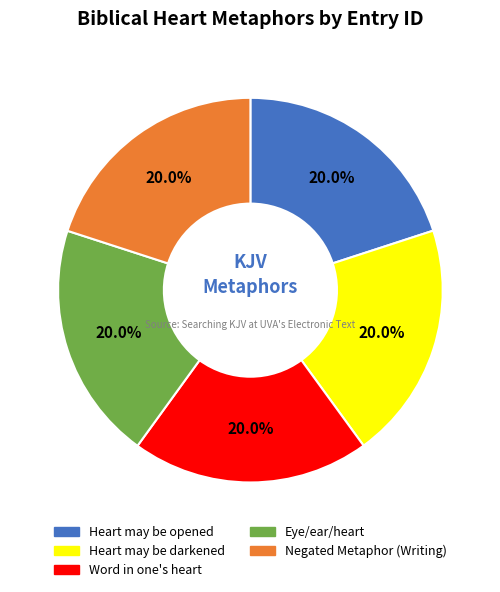

Approximately how many times larger is the value at Eye/ear/heart compared to Negated Metaphor (Writing)?

1.0